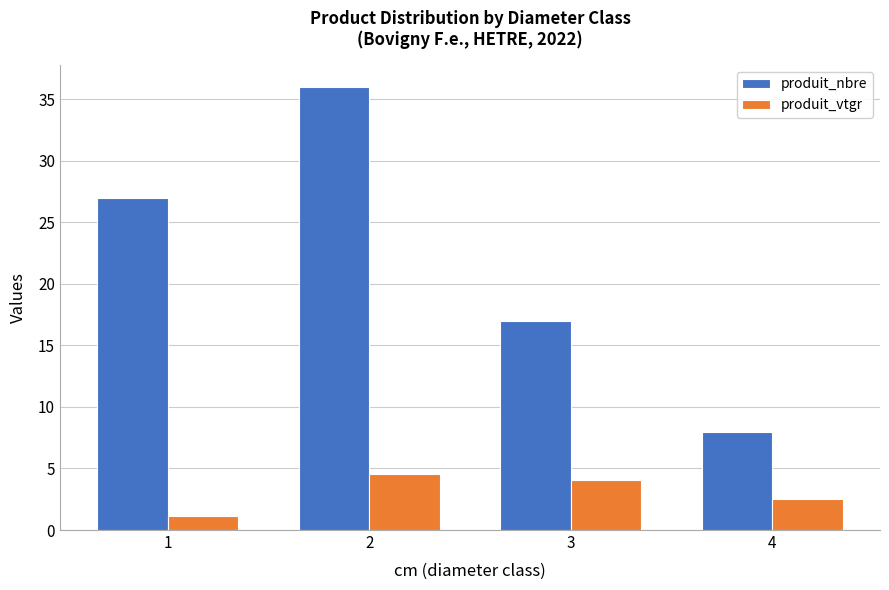

What is the sum of the produit_vtgr values at 2 and 1?

5.7